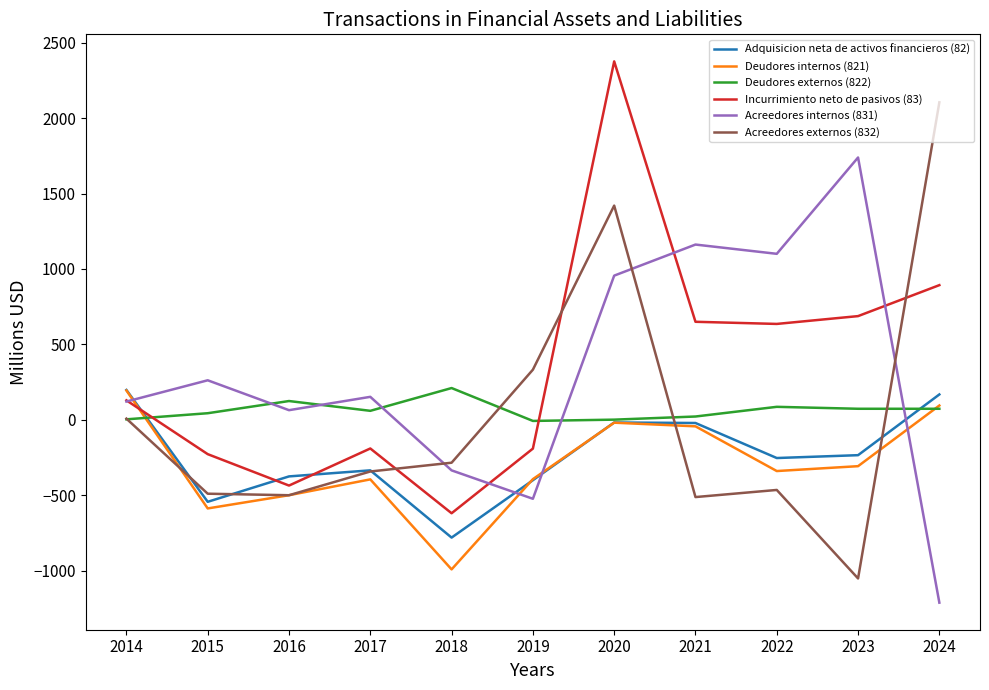

What is the sum of all Acreedores internos (831) values?

3487.5